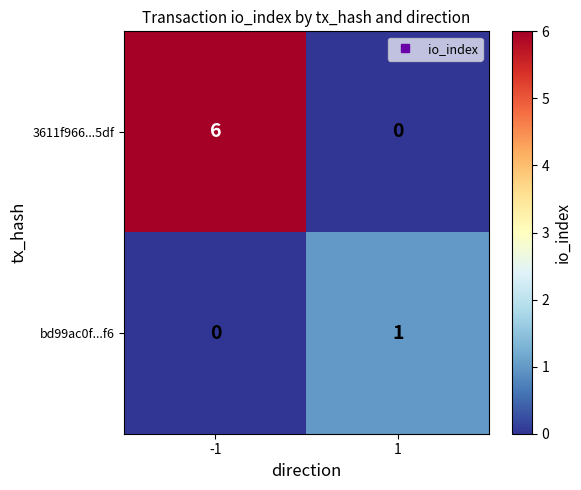

Reading right to left, extract all data points from this chart.

3611f966...5df: 0	6
bd99ac0f...f6: 1	0